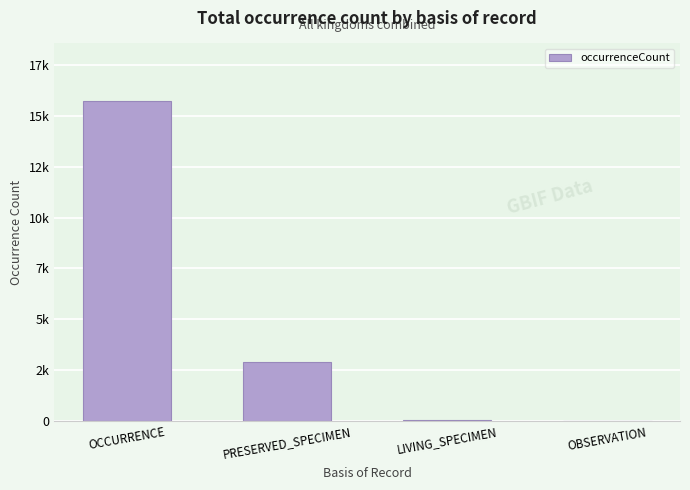

Where does the data first go above 2891?

OCCURRENCE